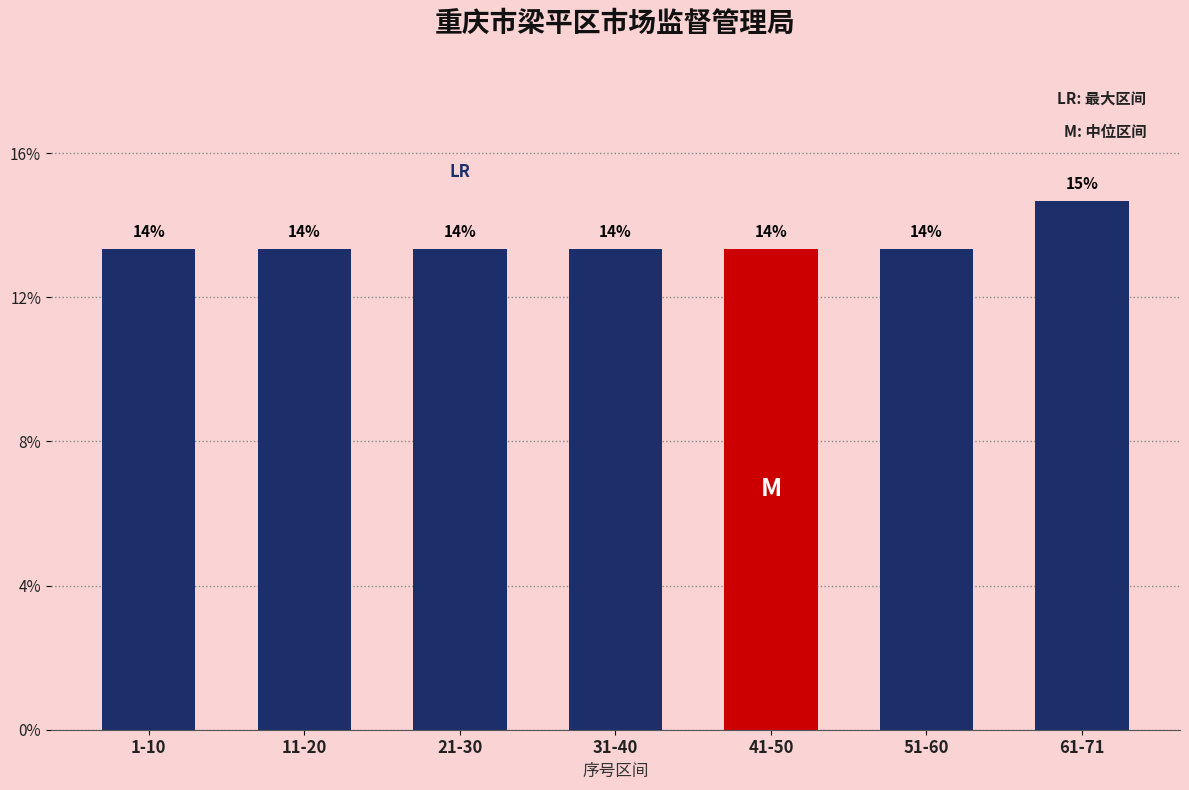

Are the bars horizontal?

No